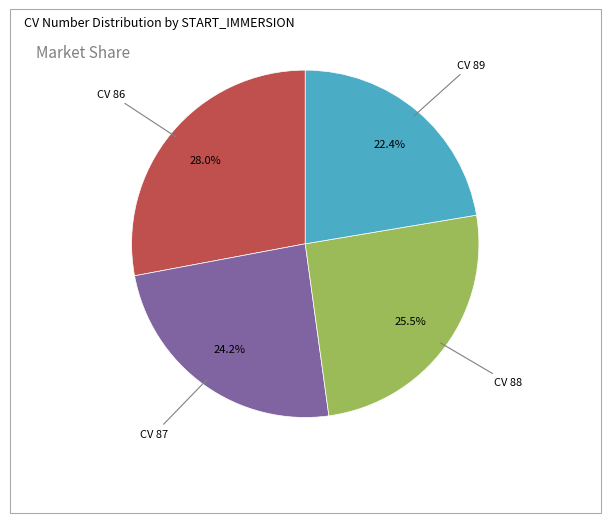

Is there a majority slice in this chart?

No